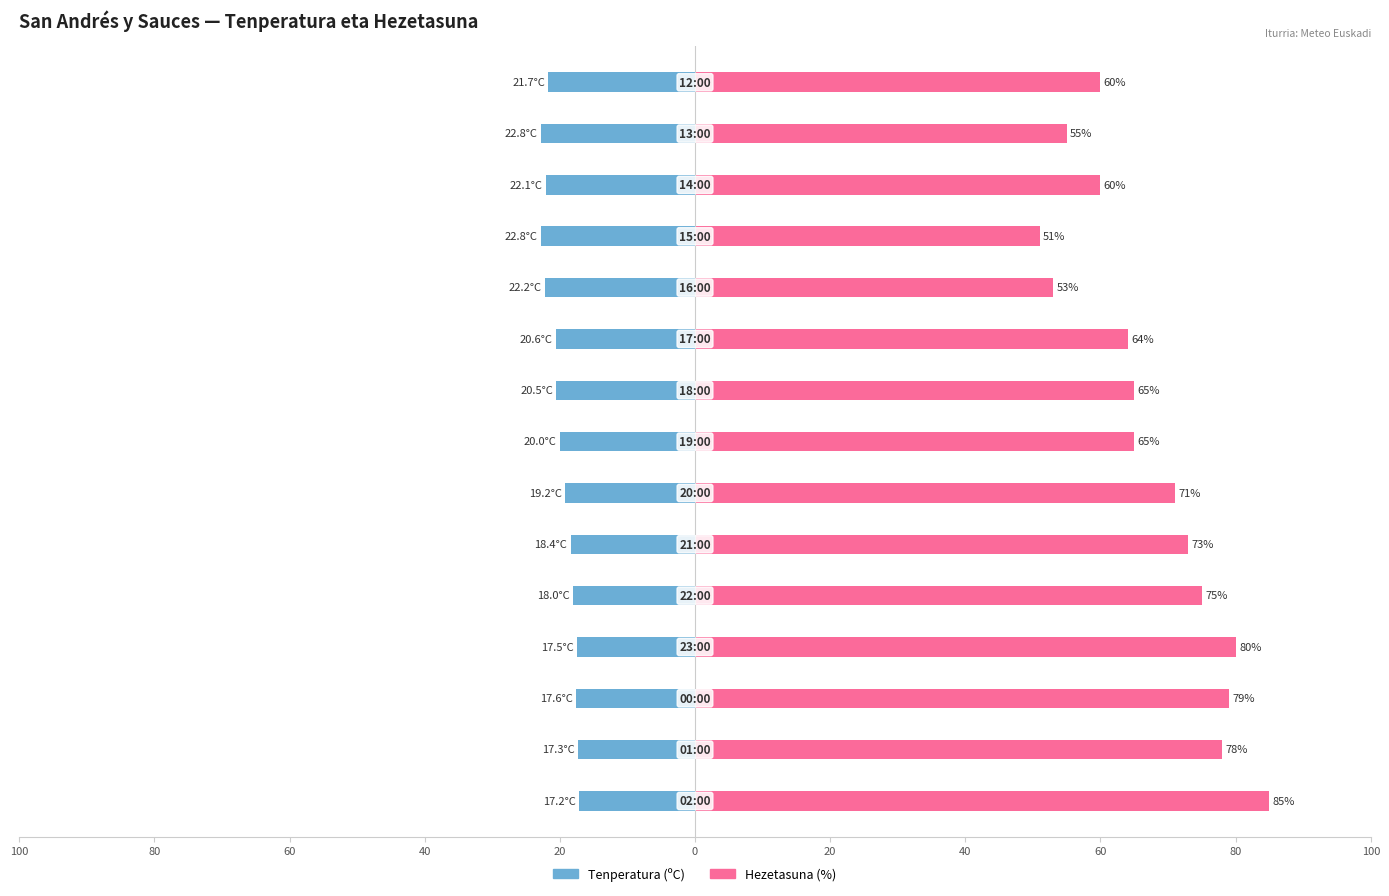

How many values in the Tenperatura (ºC) series exceed -20?

7